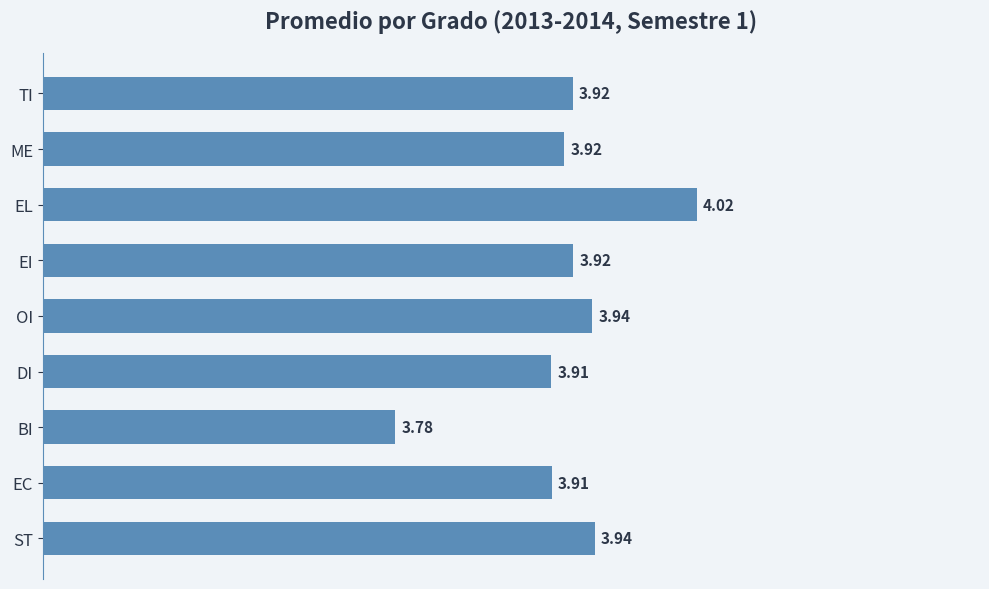

At which category does the chart reach its peak across all series?

EL